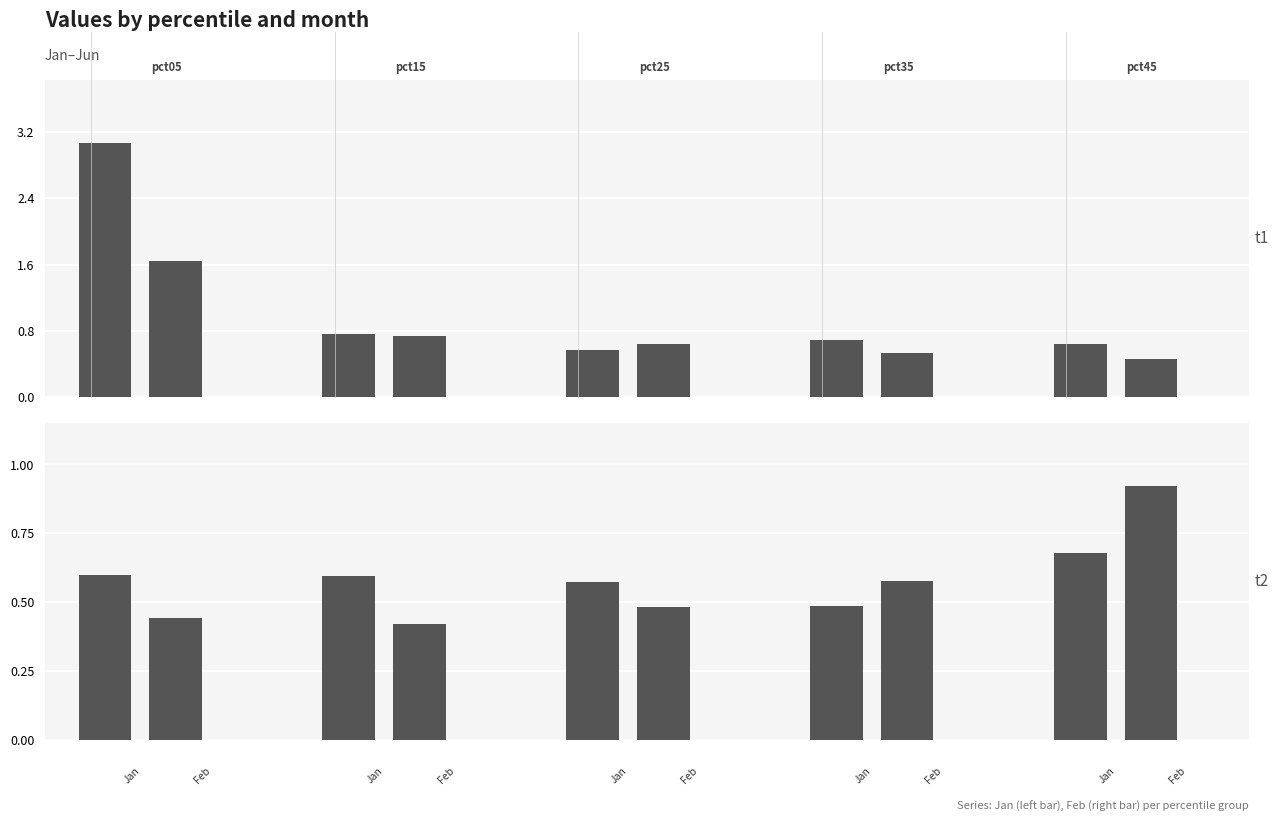

Does the chart contain stacked bars?

No